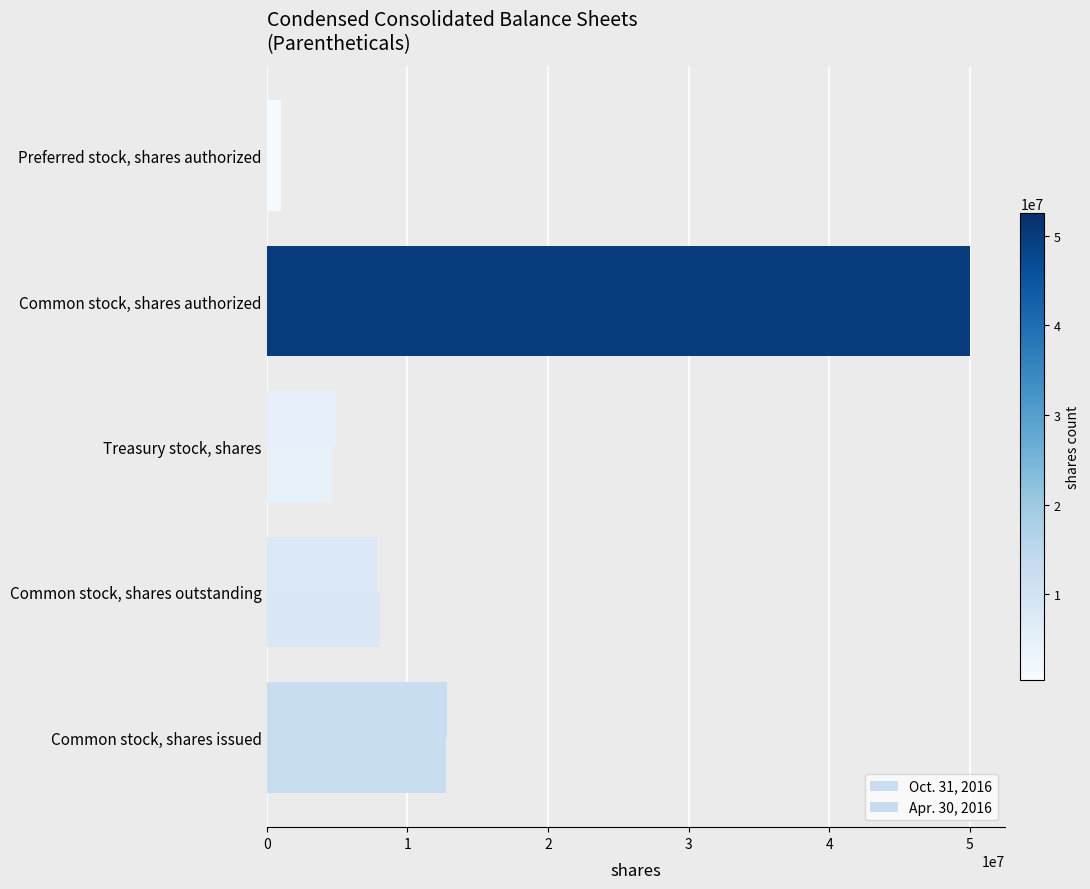

What is the value of the Apr. 30, 2016 bar at the 5th from the left?

1000000